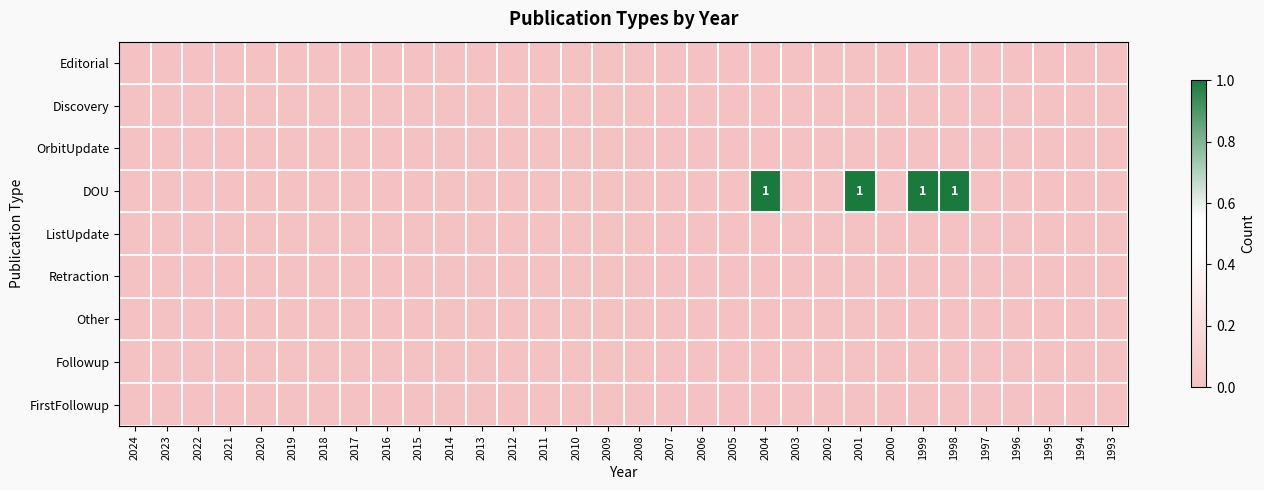

How many distinct data groups are displayed?

9